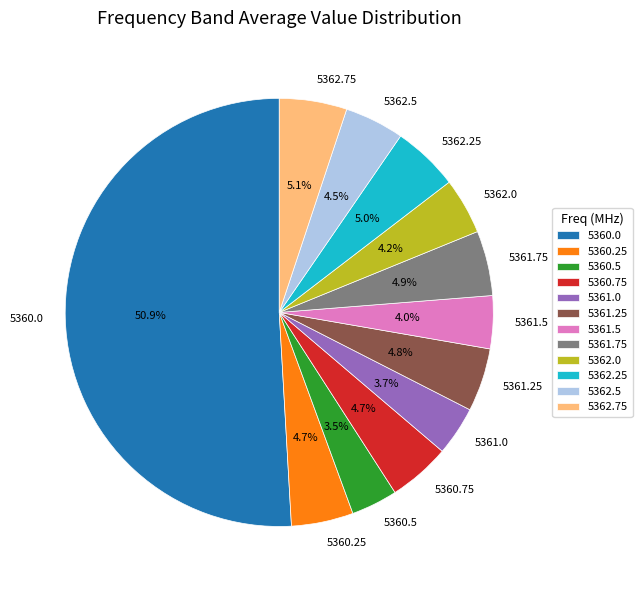

What is the ratio of the value at 5360.25 to the value at 5361.0?

1.3